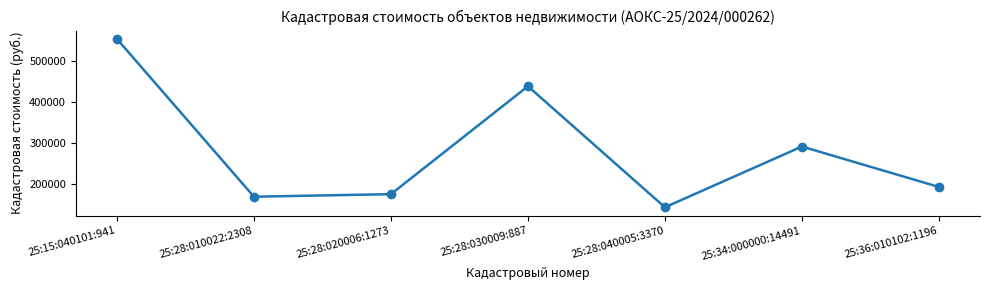

True or false: the data shows 192869.0 at 25:36:010102:1196.

True